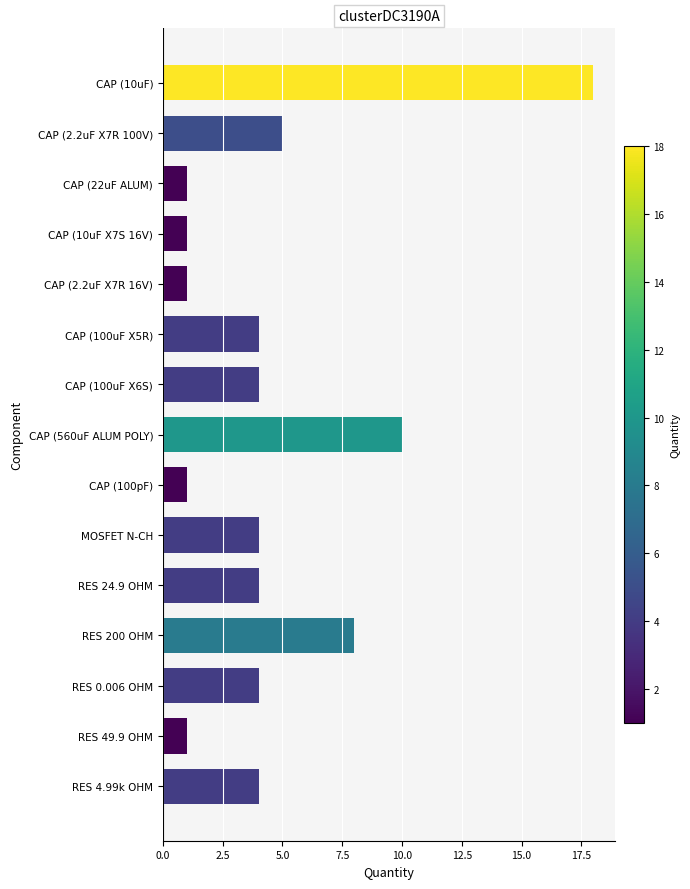

How many categories are shown in the chart?

15